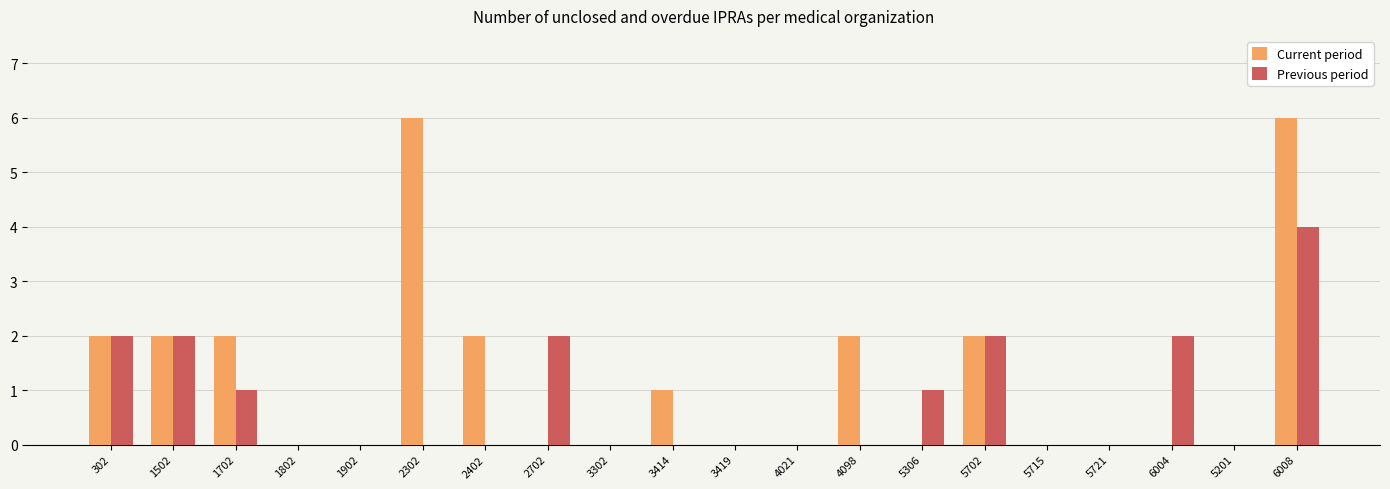

Reading left to right, extract all data points from this chart.

Current period: 2	2	2	0	0	6	2	0	0	1	0	0	2	0	2	0	0	0	0	6
Previous period: 2	2	1	0	0	0	0	2	0	0	0	0	0	1	2	0	0	2	0	4